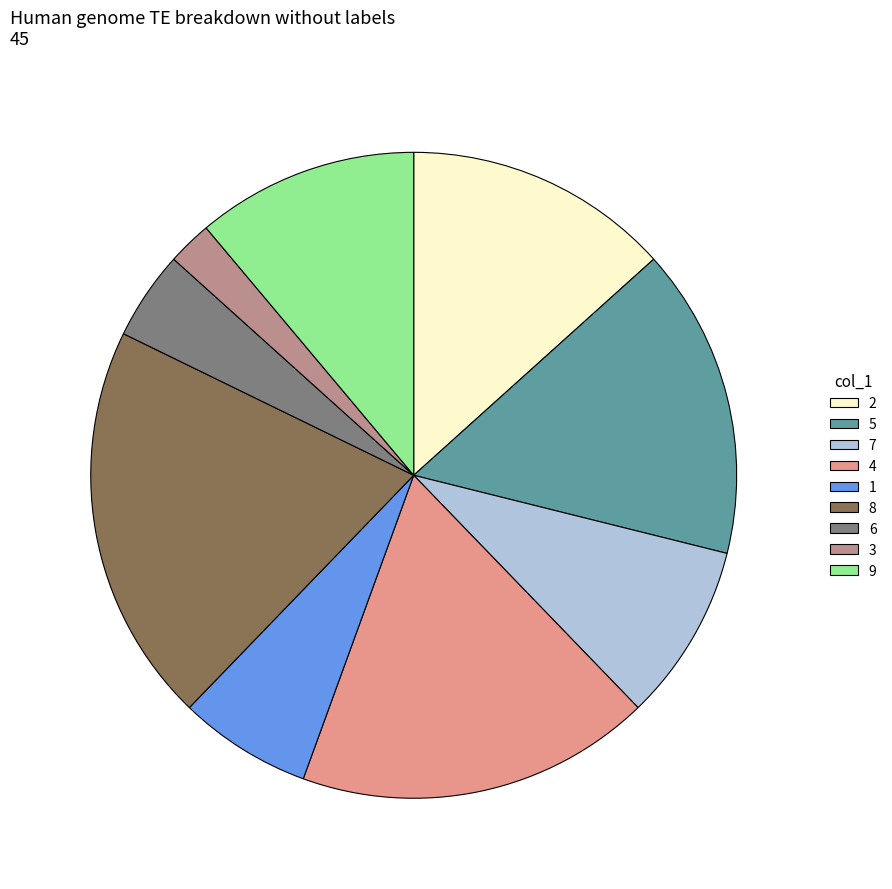

Do 1 and 7 together represent more than half of the pie?

No